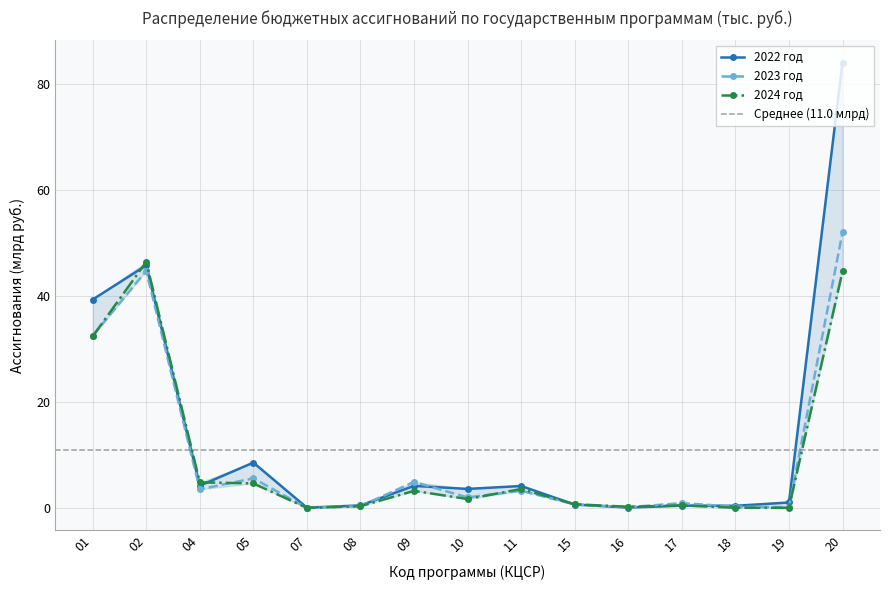

Reading left to right, what are all the values shown in this chart?

2022 год: 01=39.4	02=45.8	04=4.3	05=8.6	07=0.1	08=0.5	09=4.2	10=3.7	11=4.2	15=0.7	16=0.1	17=0.5	18=0.5	19=1.1	20=84.0
2023 год: 01=32.5	02=44.8	04=3.6	05=5.6	07=0.1	08=0.4	09=5.0	10=2.1	11=3.3	15=0.7	16=0.2	17=1.0	18=0.3	19=0.2	20=52.0
2024 год: 01=32.4	02=46.5	04=4.9	05=4.7	07=0.1	08=0.4	09=3.3	10=1.8	11=3.6	15=0.8	16=0.3	17=0.5	18=0.1	19=0.1	20=44.7